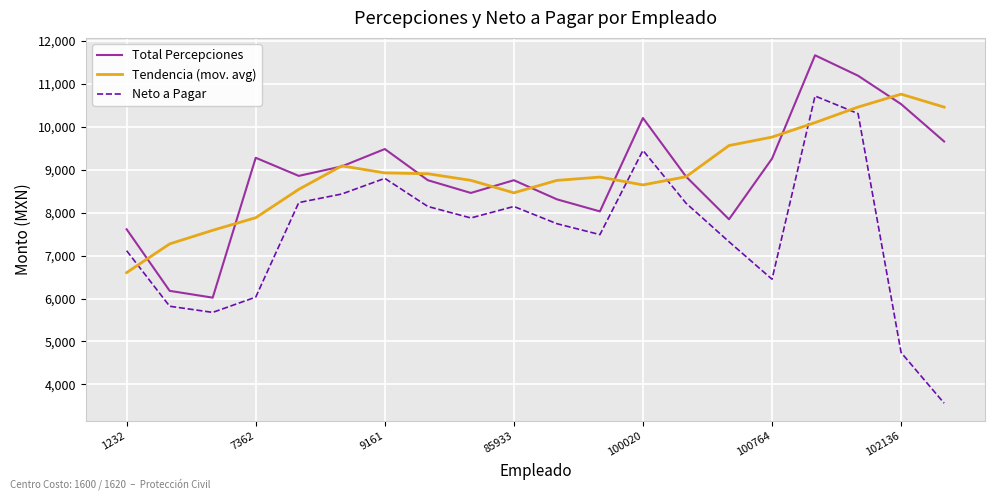

True or false: Total Percepciones and Neto a Pagar intersect in this chart.

False